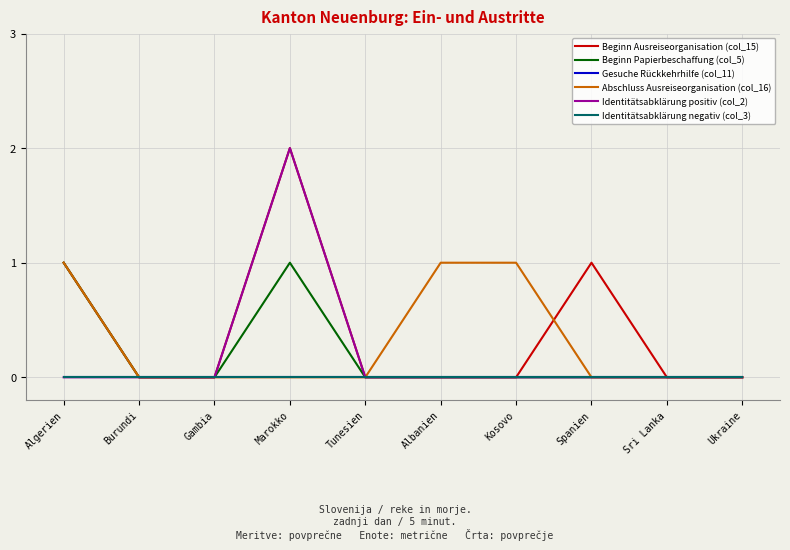

Between Gambia and Spanien, which series saw the biggest shift?

Beginn Ausreiseorganisation (col_15)